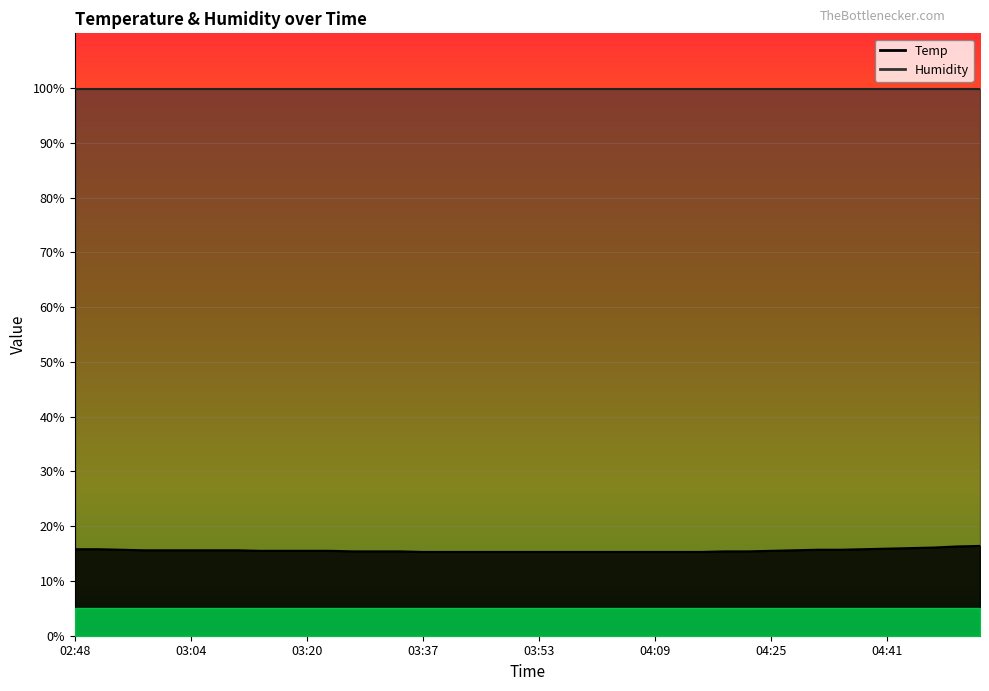

Reading right to left, transcribe all the data shown in this chart.

16.4	16.3	16.1	16.0	15.9	15.8	15.7	15.7	15.6	15.5	15.4	15.4	15.3	15.3	15.3	15.3	15.3	15.3	15.3	15.3	15.3	15.3	15.3	15.3	15.3	15.4	15.4	15.4	15.5	15.5	15.5	15.5	15.6	15.6	15.6	15.6	15.6	15.7	15.8	15.8